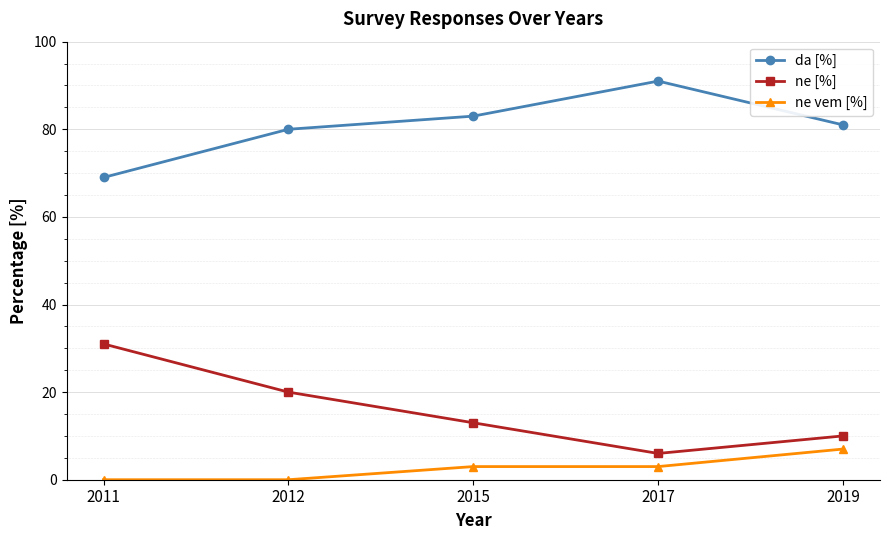

Reading left to right, what are all the values shown in this chart?

da [%]: 69	80	83	91	81
ne [%]: 31	20	13	6	10
ne vem [%]: 0	0	3	3	7